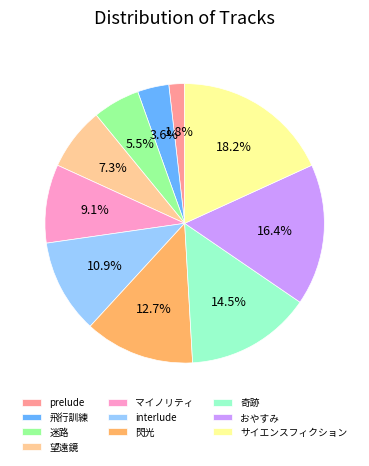

Does interlude represent more than half of the total?

No